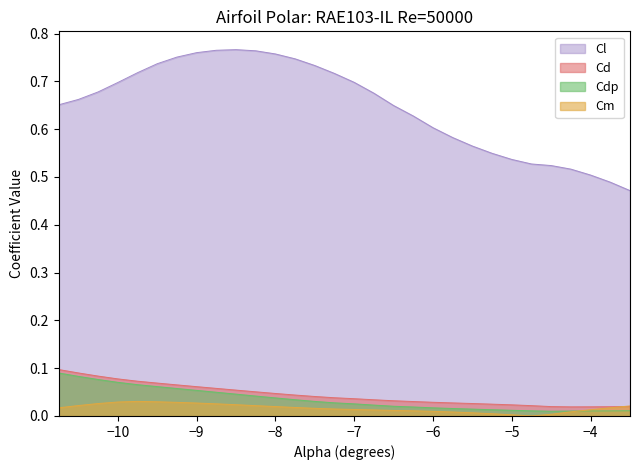

Which series has the largest total across all categories?

Cl